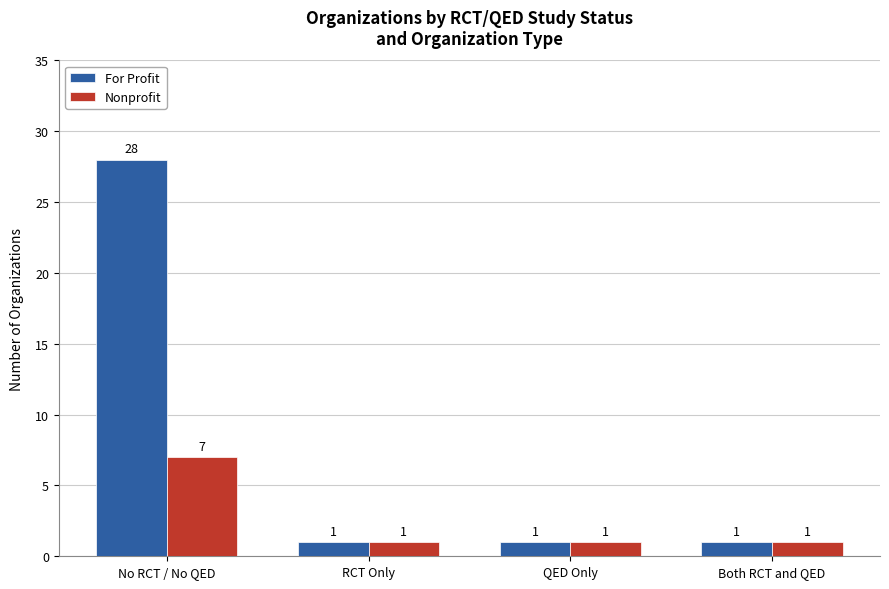

Read the For Profit value at No RCT / No QED.

28